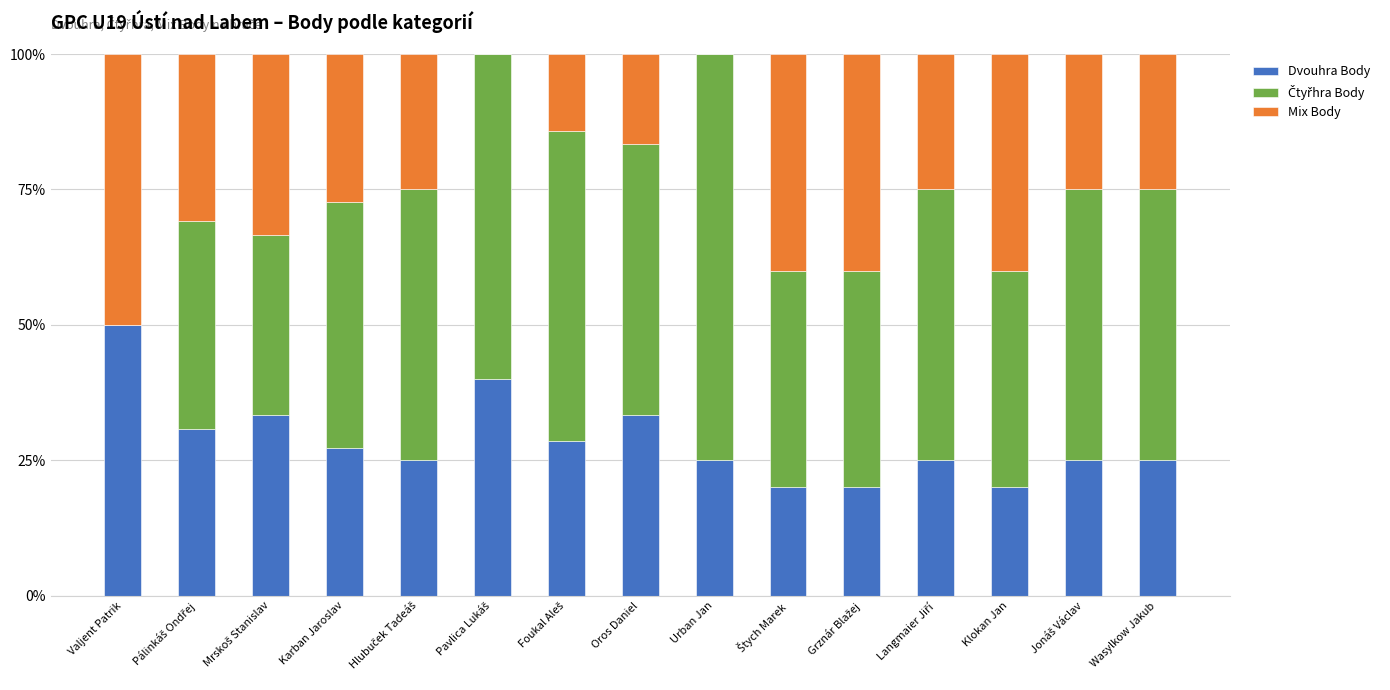

Is it true that Dvouhra Body equals 50.0 at Valjent Patrik?

True